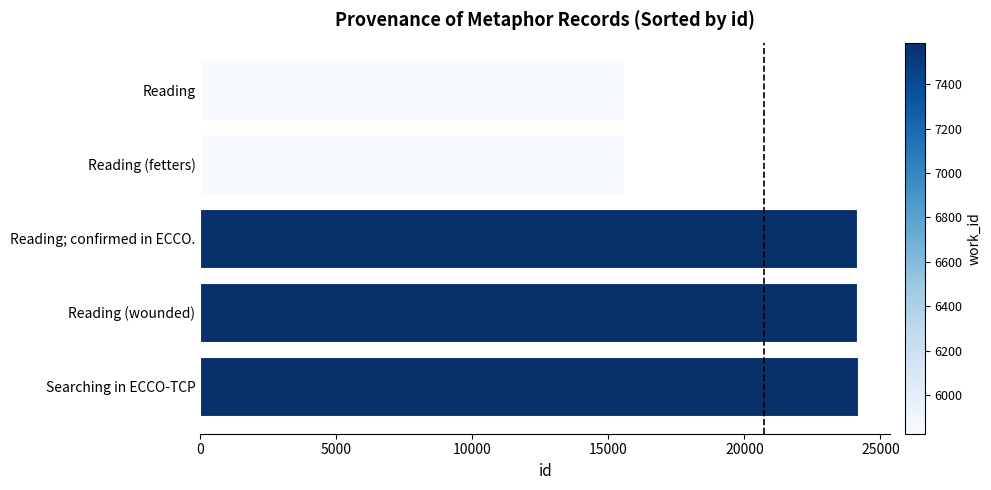

The chart shows a value of 24159 at Reading (wounded). True or false?

True